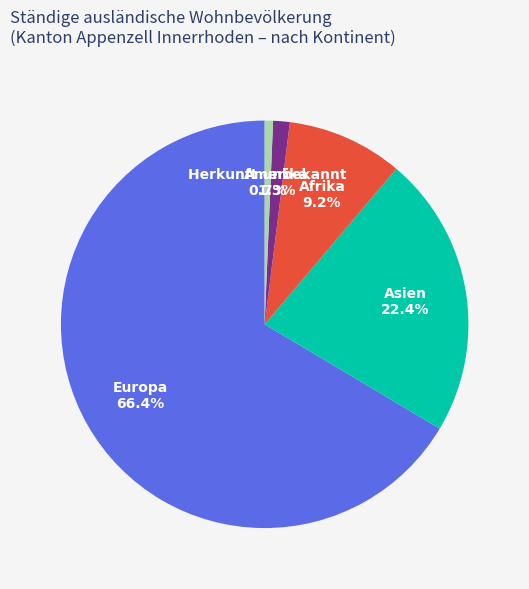

The Amerika slice represents 1% of the pie. True or false?

True